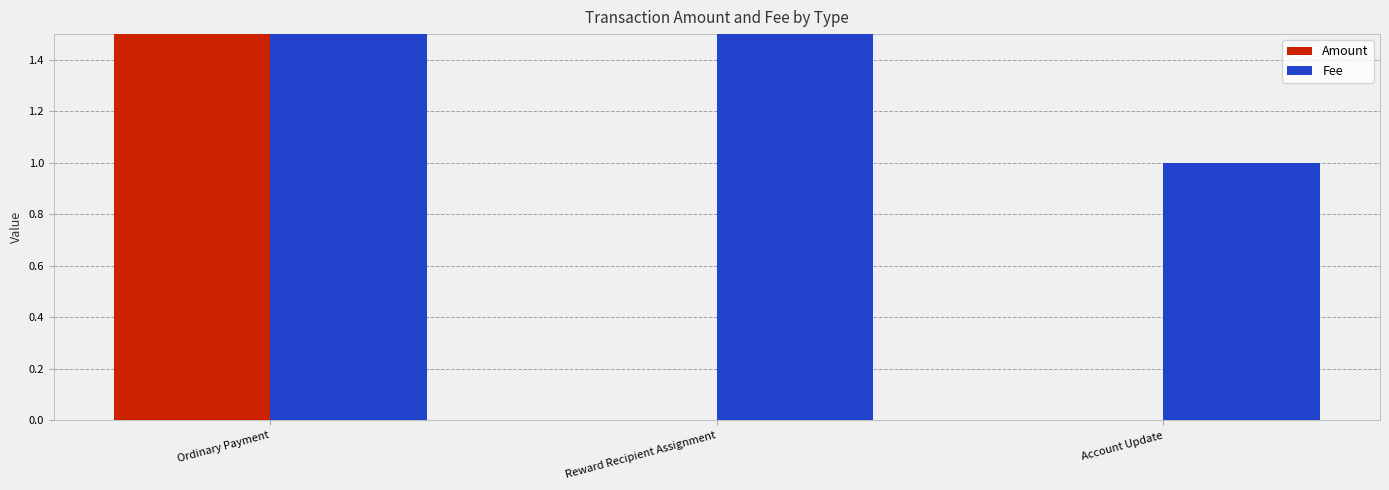

At which label does Fee reach its minimum?

Account Update